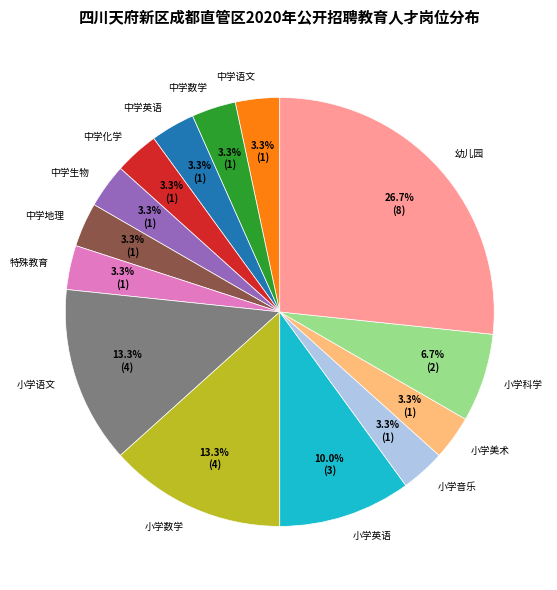

Combined, what portion of the pie is 中学地理 and 小学英语?

13.3%